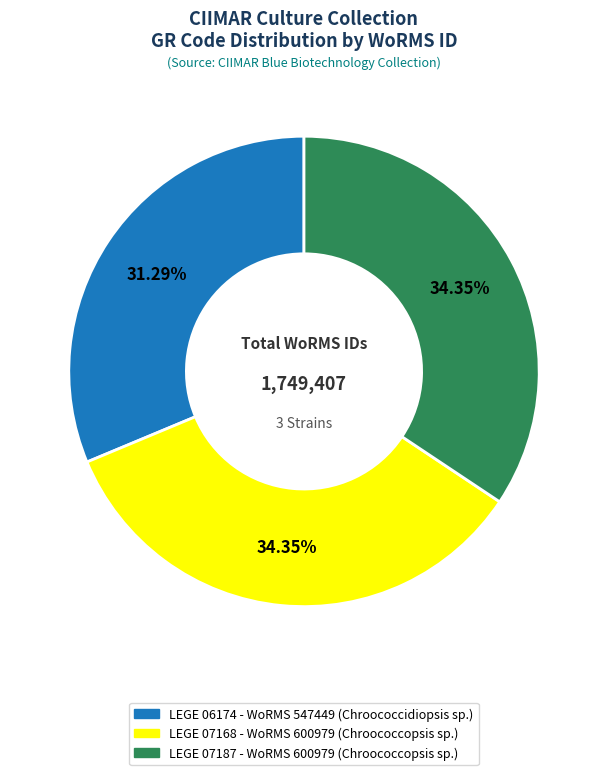

What percentage is the LEGE 07168 slice, to the nearest percent?

34%